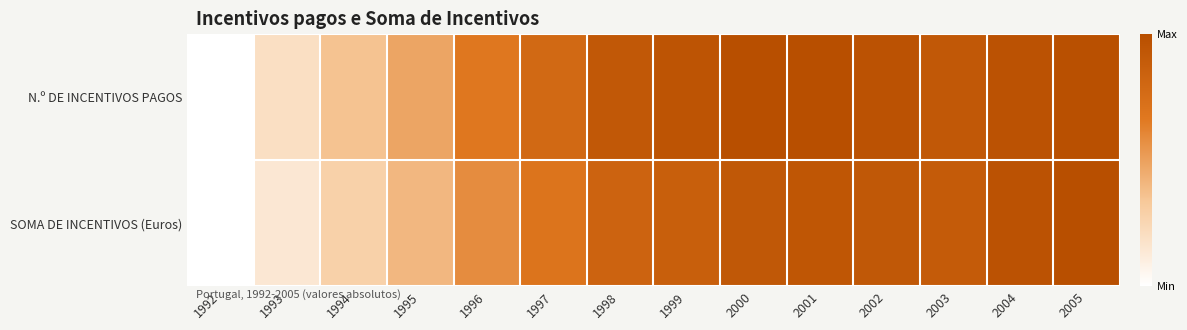

Which series changed the most between 1995 and 2004?

SOMA DE INCENTIVOS (Euros)